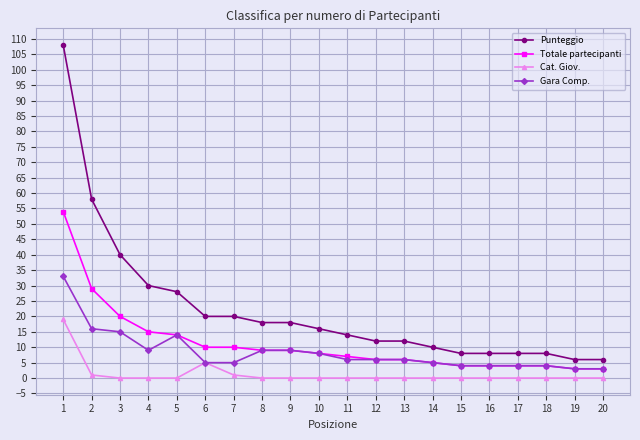

Reading left to right, transcribe all the data shown in this chart.

Punteggio: 108	58	40	30	28	20	20	18	18	16	14	12	12	10	8	8	8	8	6	6
Totale partecipanti: 54	29	20	15	14	10	10	9	9	8	7	6	6	5	4	4	4	4	3	3
Cat. Giov.: 19	1	0	0	0	5	1	0	0	0	0	0	0	0	0	0	0	0	0	0
Gara Comp.: 33	16	15	9	14	5	5	9	9	8	6	6	6	5	4	4	4	4	3	3